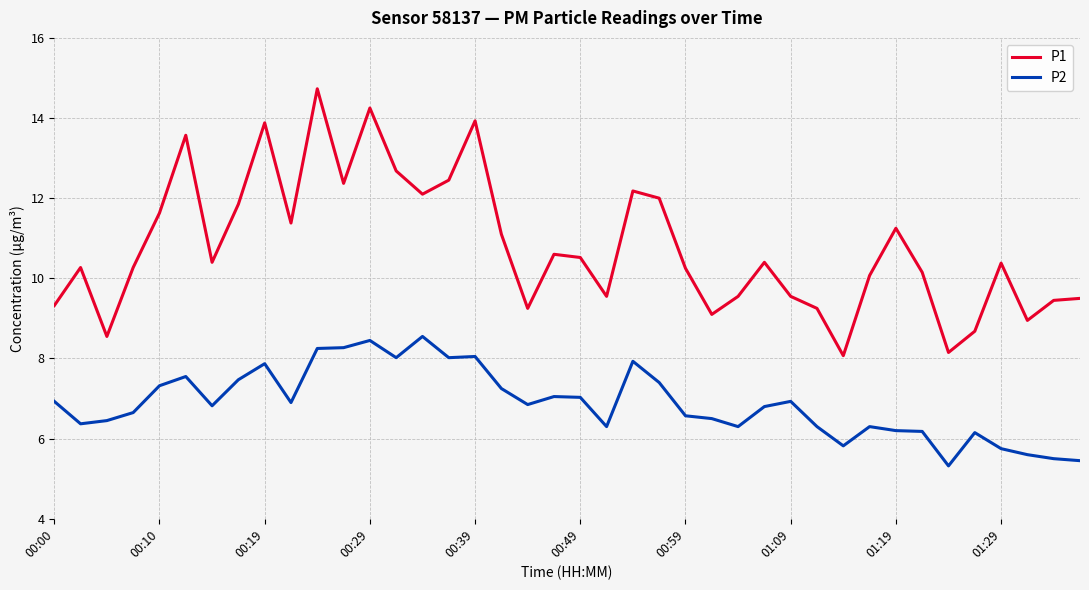

True or false: P2 has more than 0 interior local peaks.

True